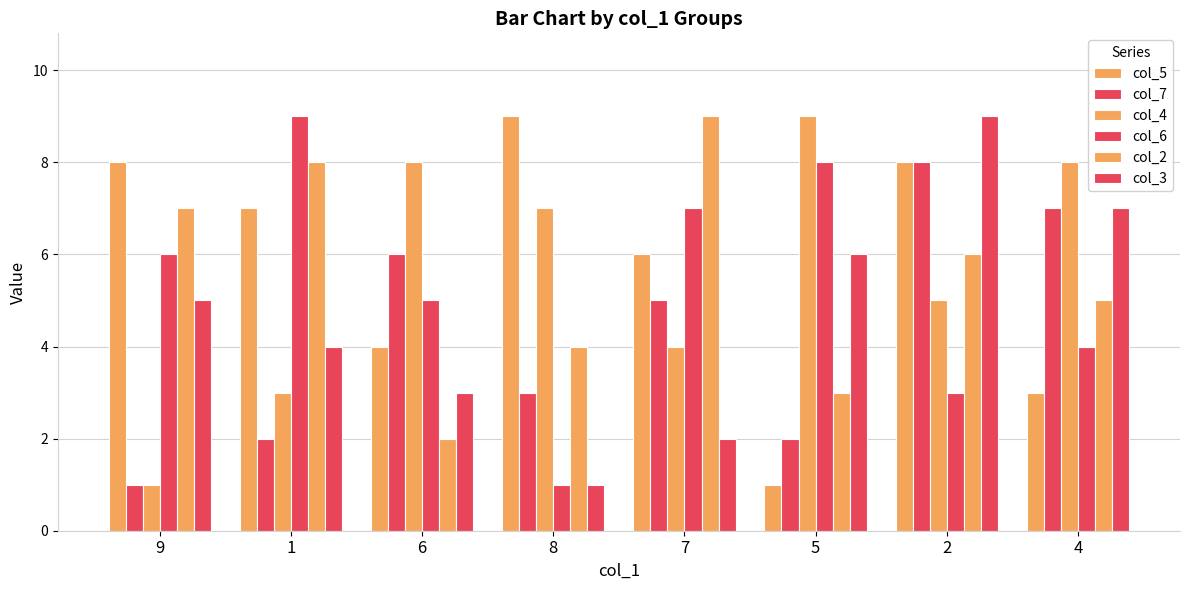

What is the sum of all col_4 values?

45